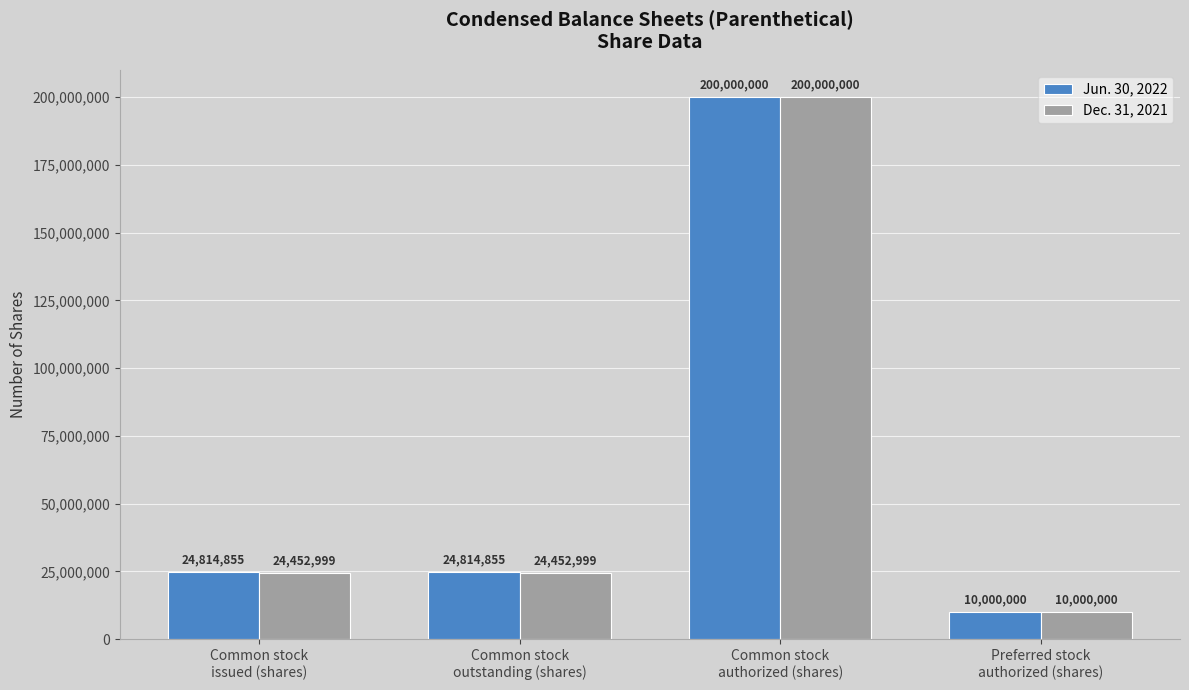

What is the sum of all Jun. 30, 2022 values?

259629710